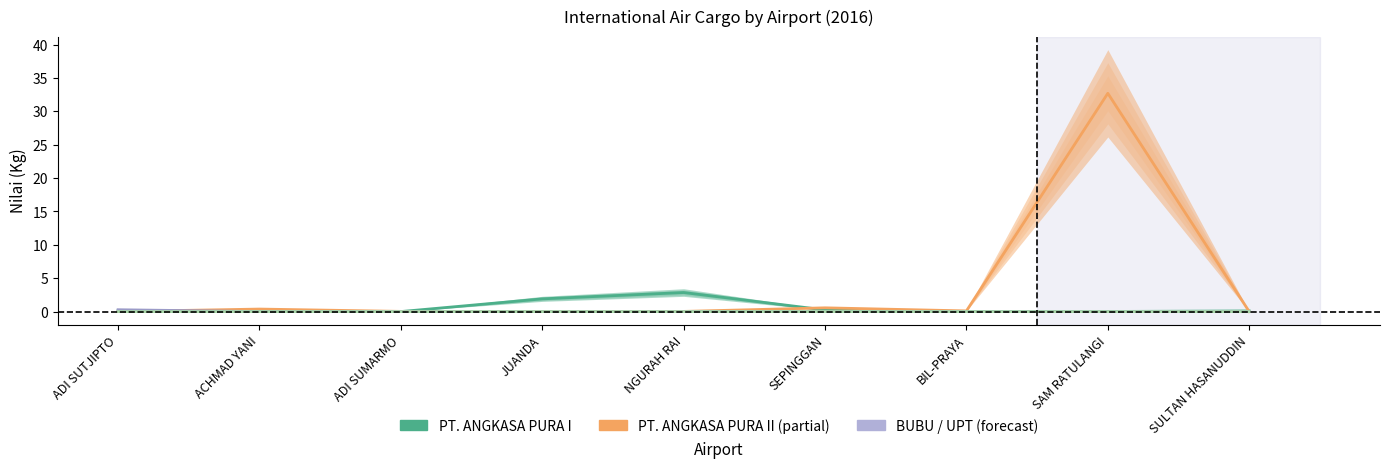

True or false: UPT and PT. ANGKASA PURA I cross at least once.

False